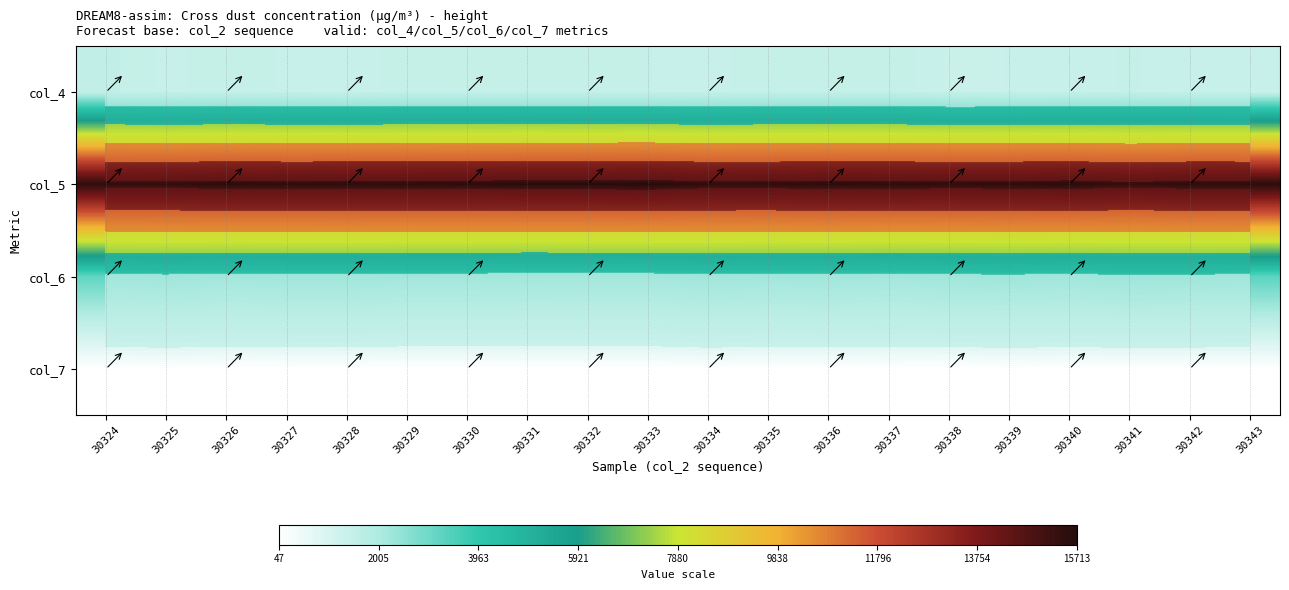

What is the difference between the maximum and minimum values in the col_5 series?

327